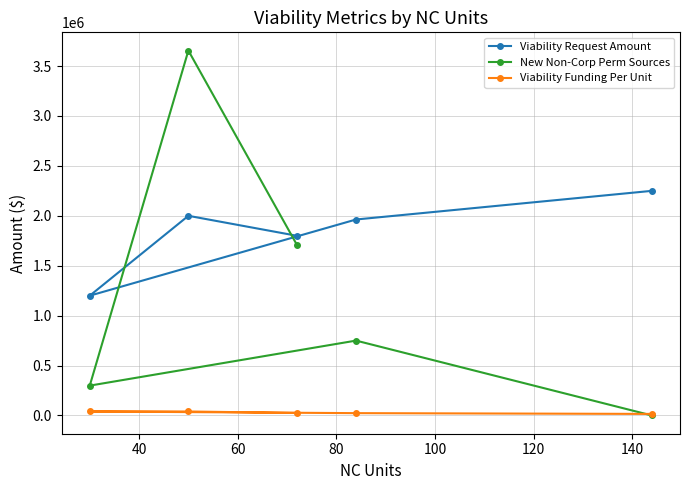

Rank the series by their maximum value, from lowest to highest.

Viability Funding Per Unit, Viability Request Amount, New Non-Corp Perm Sources